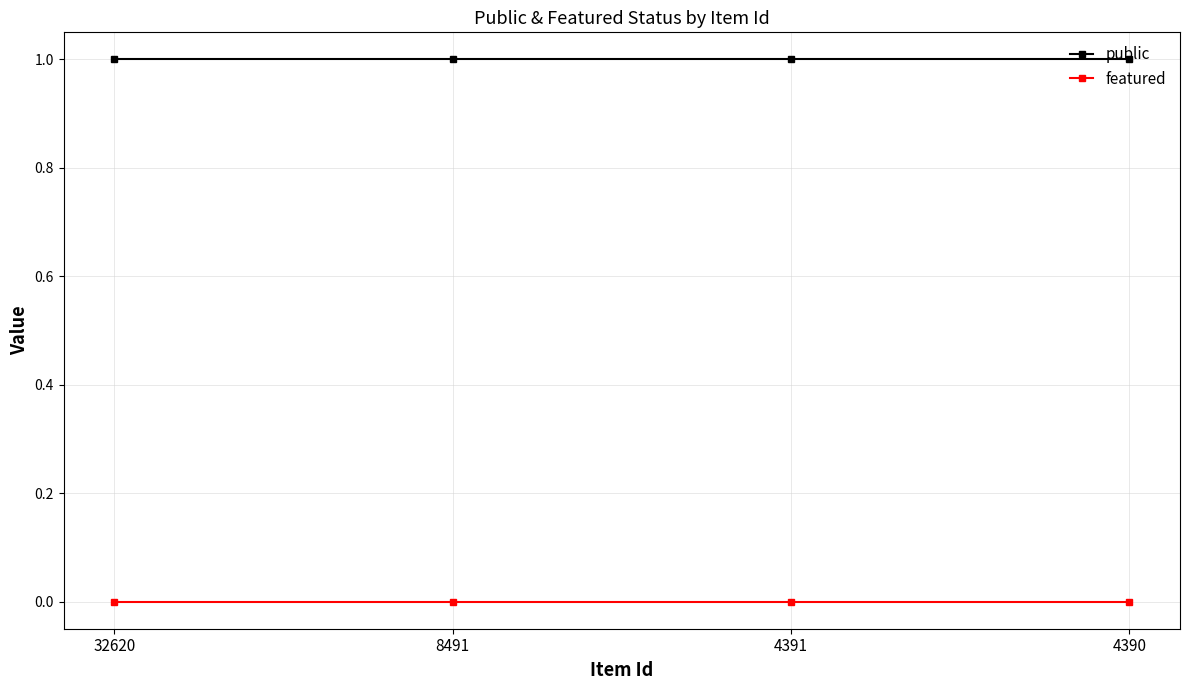

The public series shows 1 at 32620. True or false?

True